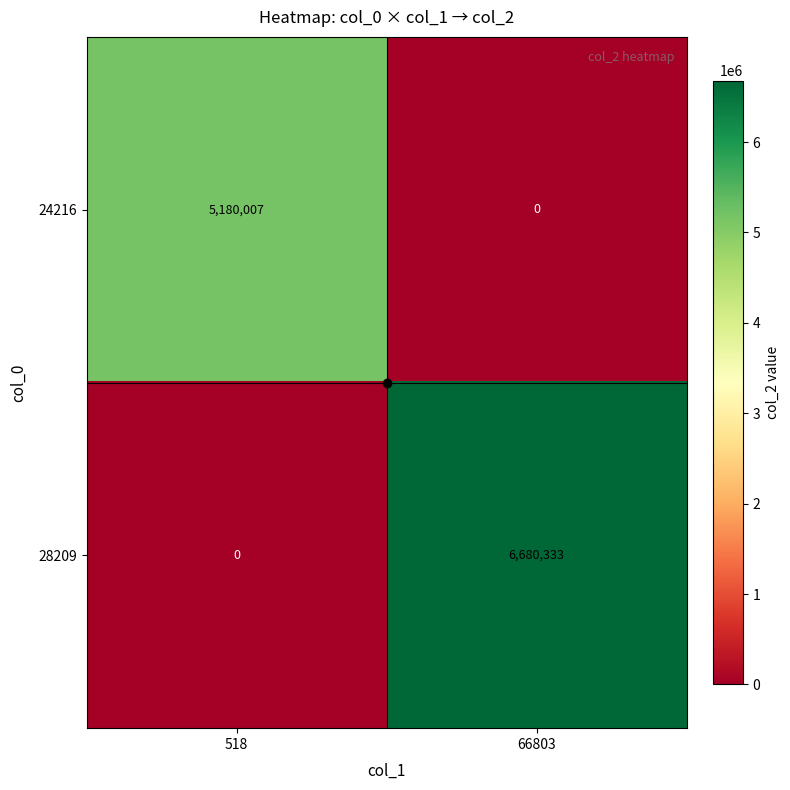

List the series in order of their peak value, lowest first.

24216, 28209